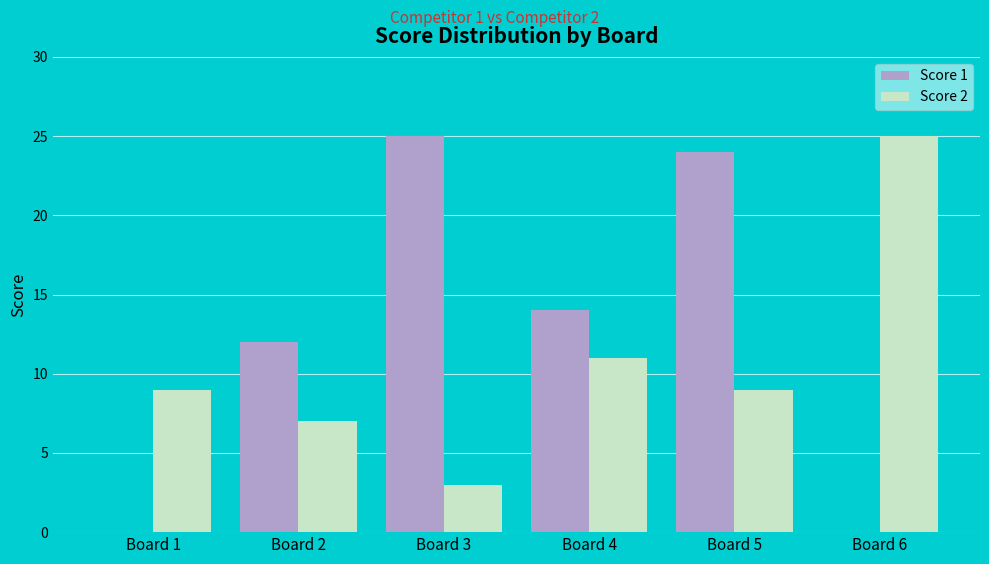

At which label does Score 2 reach its peak?

Board 6